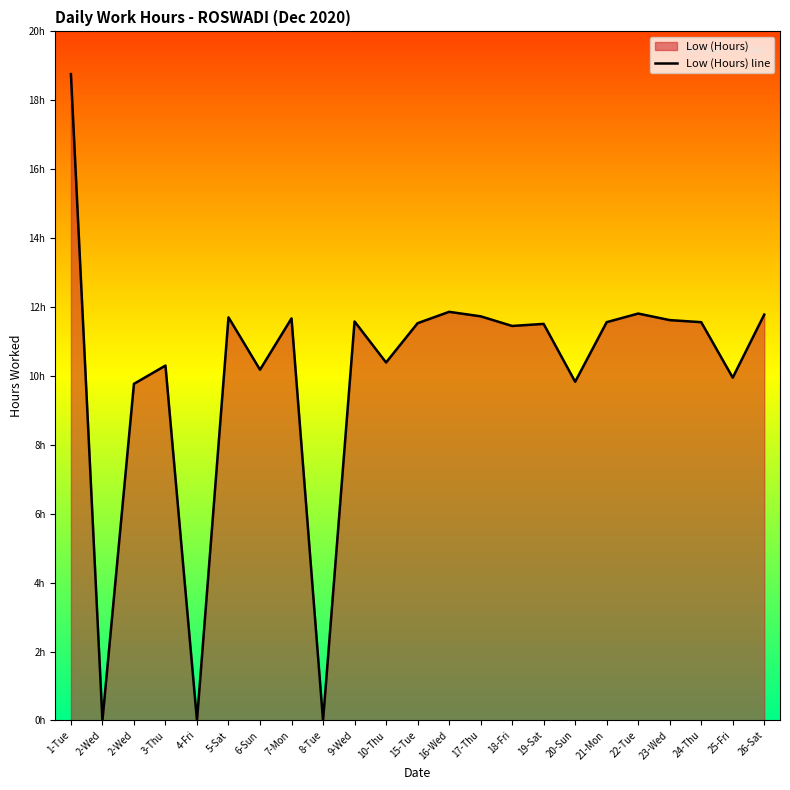

Rank the categories by value from highest to lowest.

1-Tue, 16-Wed, 22-Tue, 26-Sat, 17-Thu, 5-Sat, 7-Mon, 23-Wed, 9-Wed, 21-Mon, 24-Thu, 15-Tue, 19-Sat, 18-Fri, 10-Thu, 3-Thu, 6-Sun, 25-Fri, 20-Sun, 2-Wed, 2-Wed, 4-Fri, 8-Tue